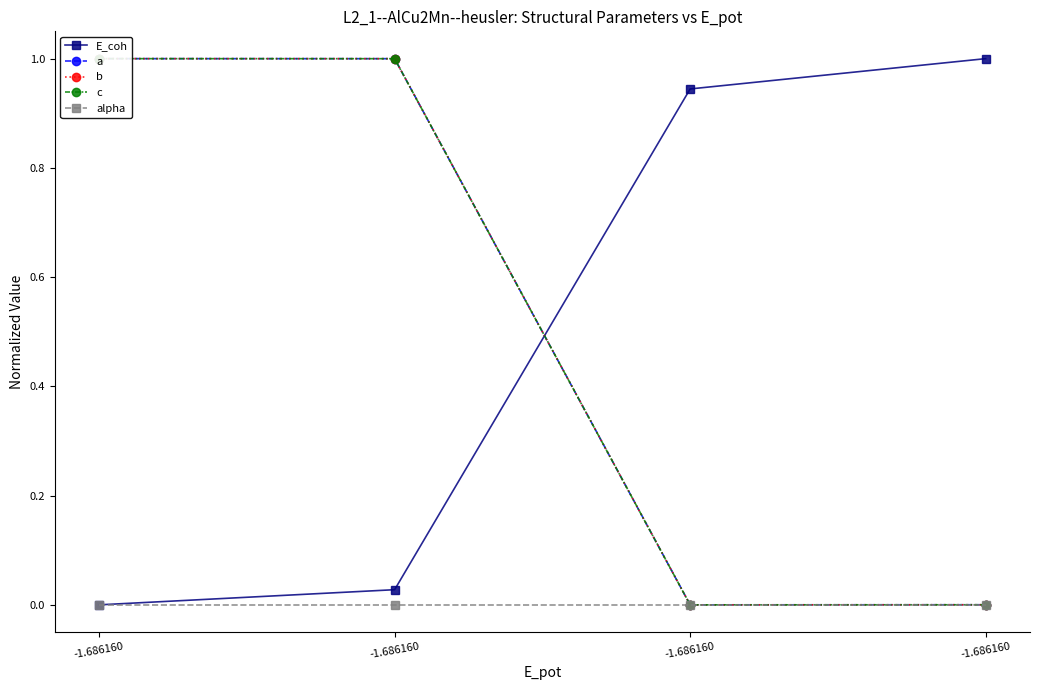

Which series has the largest range (max minus min)?

E_coh